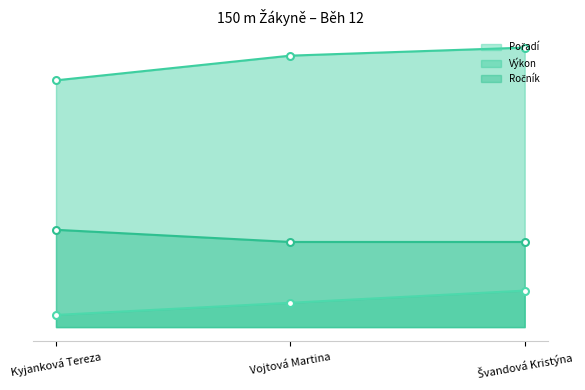

What is the label of the 2nd point from the left?

Vojtová Martina